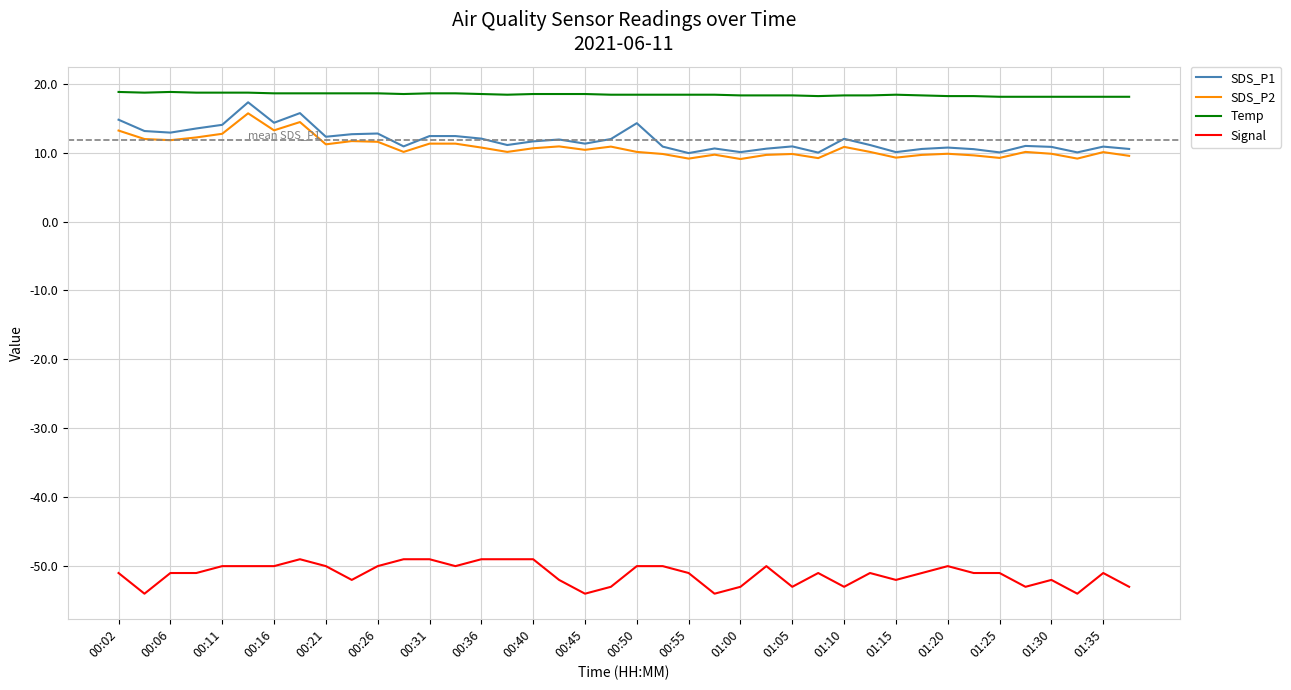

What is the difference between the second highest and second lowest values in the Temp series?

0.7